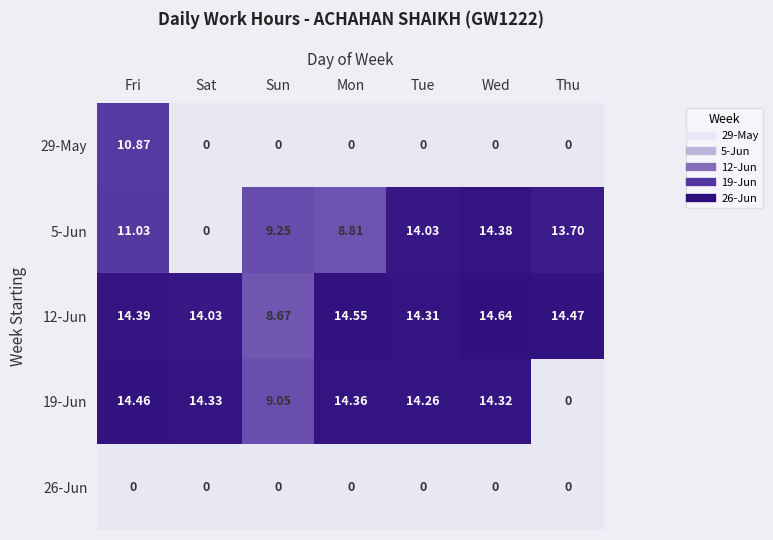

Which category has the highest value in the 29-May series?

Fri